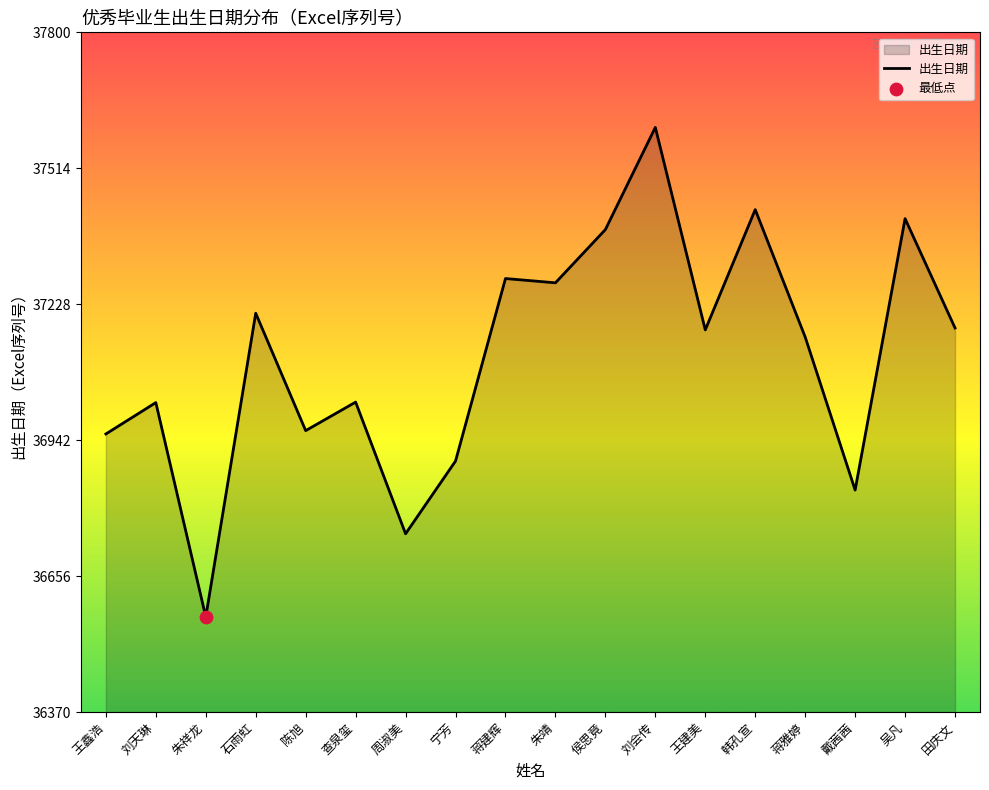

What is the change in value from 蒋建辉 to 蒋雅婷?

-123